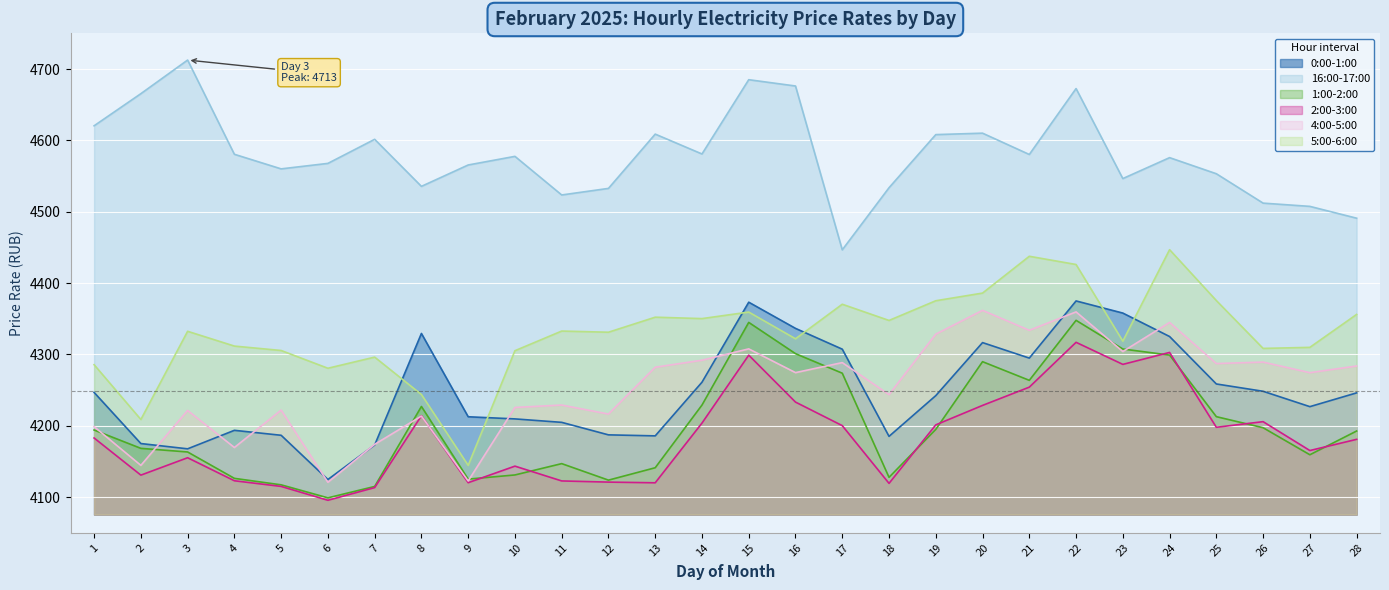

What is the value of the 1:00-2:00 point at the 4th from the left?

4126.3